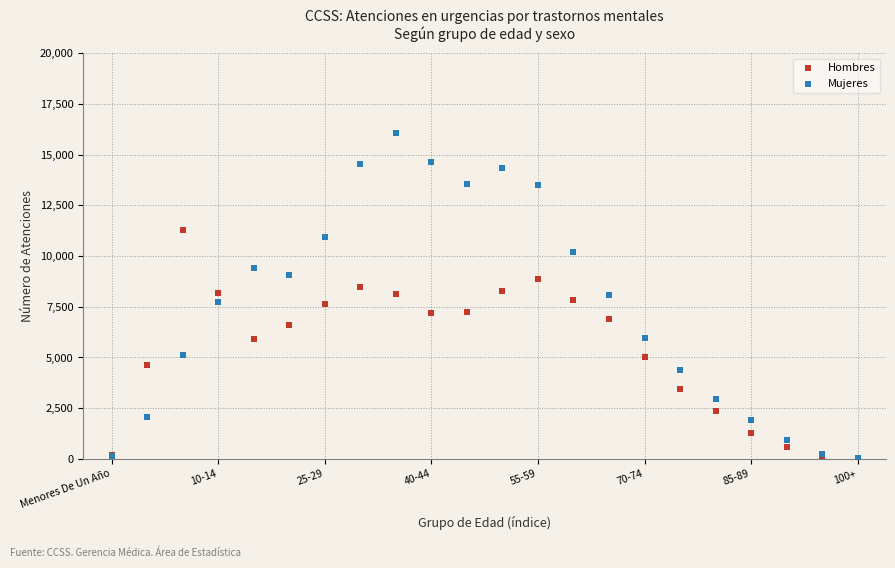

Which series reaches the maximum Y coordinate?

Mujeres